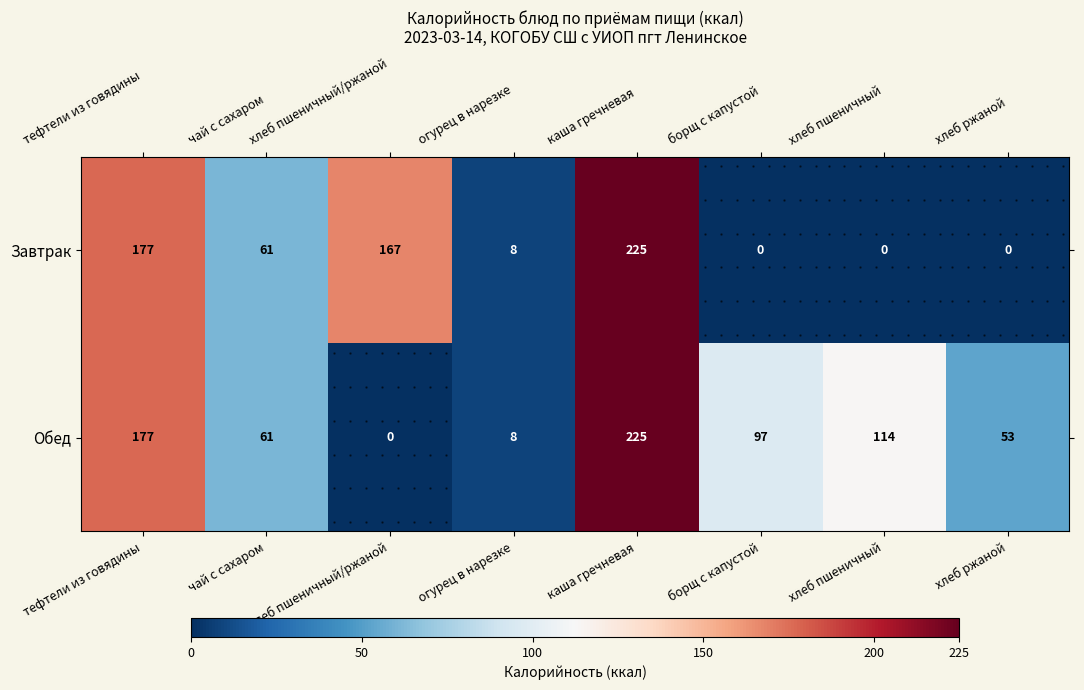

What is the highest value of the Завтрак series?

225